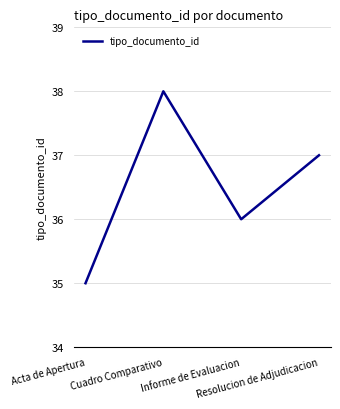

What is the difference between the values at Cuadro Comparativo and Resolucion de Adjudicacion?

1